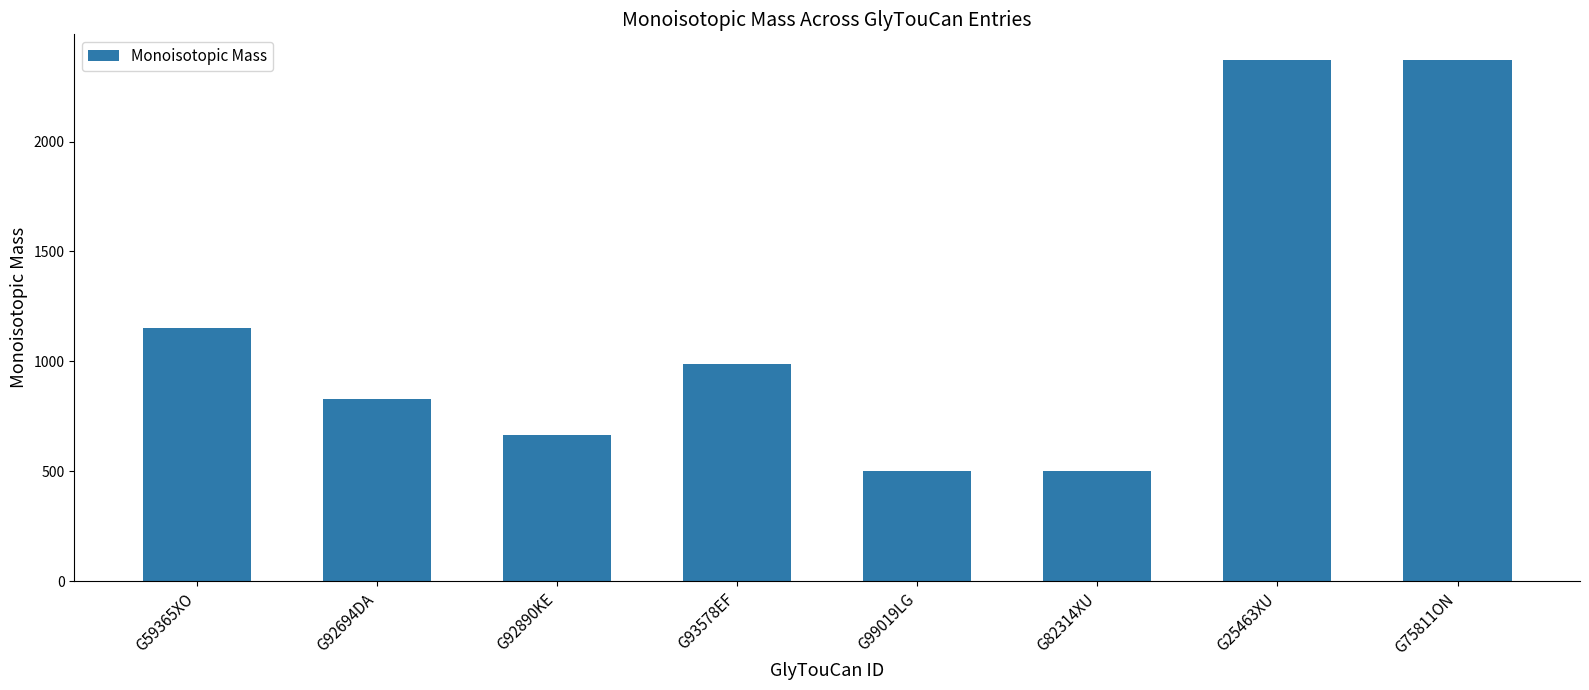

Reading left to right, transcribe all the data shown in this chart.

G59365XO=1152.4	G92694DA=828.3	G92890KE=666.2	G93578EF=990.3	G99019LG=504.2	G82314XU=504.2	G25463XU=2368.8	G75811ON=2368.8